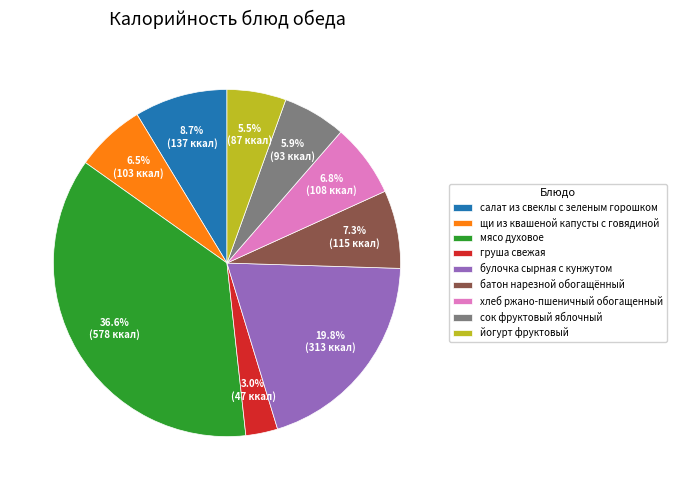

To the nearest percent, what portion does булочка сырная с кунжутом represent?

20%